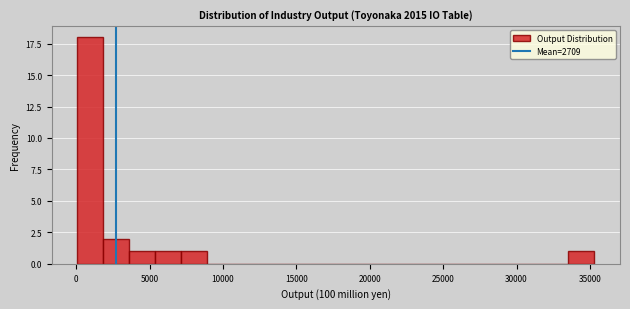

Read against the x-axis, roughly where is the centre of the tallest bar?

1000